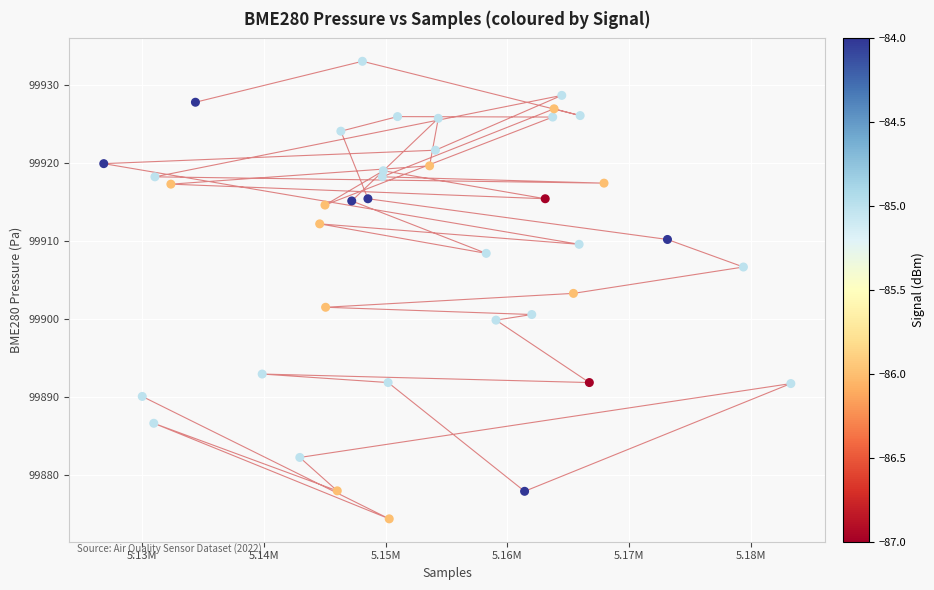

What is the range of X values (max minus min)?

56362.0